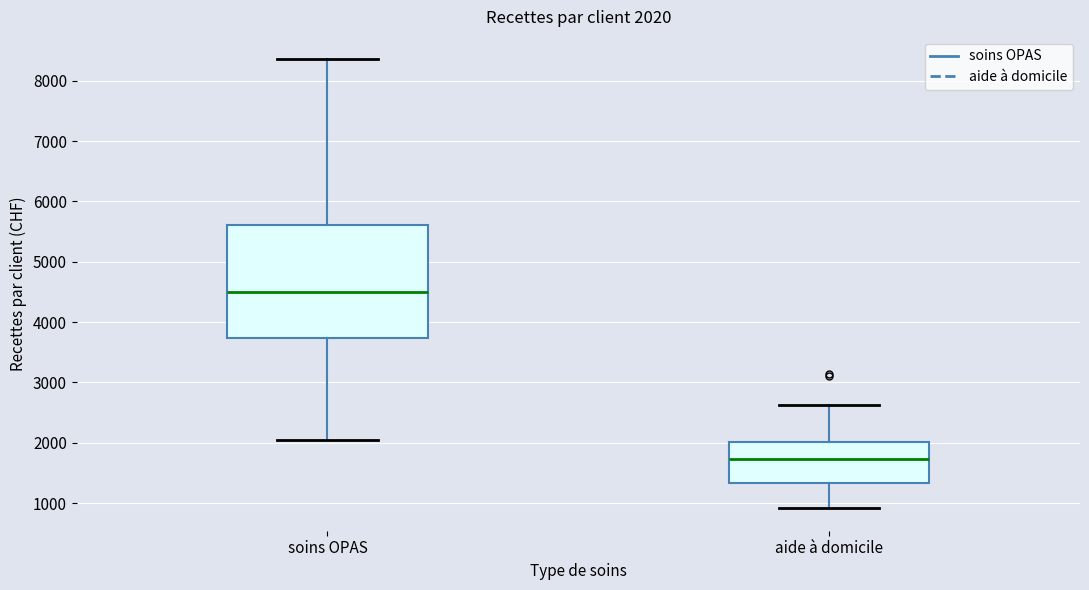

Comparing the boxes themselves (not the whiskers), which one is the tallest?

soins OPAS